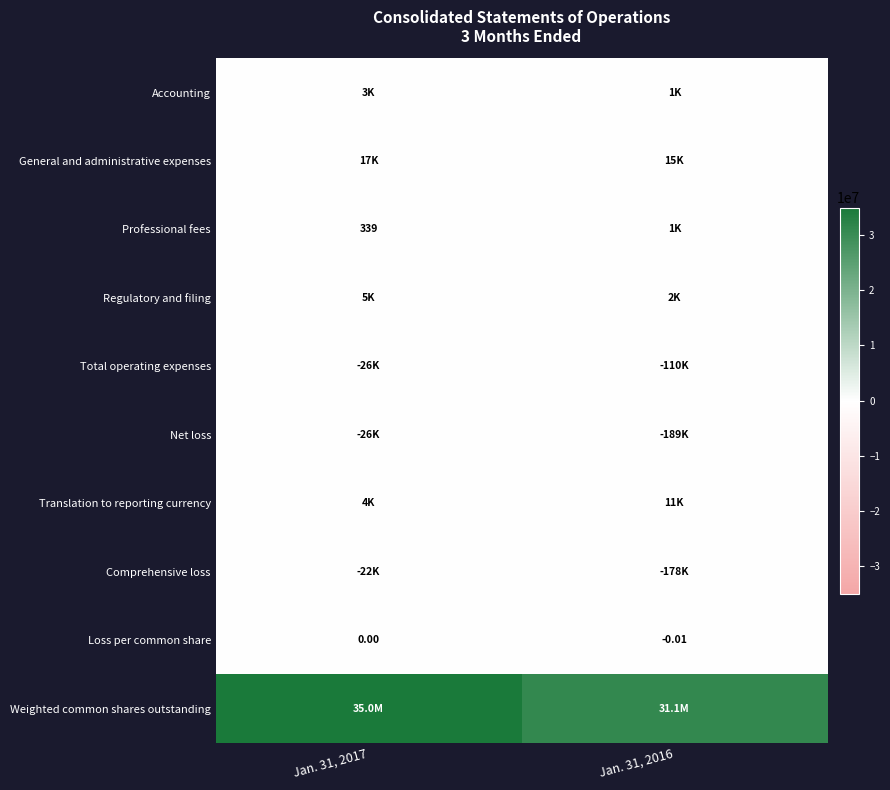

Is it true that Accounting equals 1456.0 at Jan. 31, 2016?

True